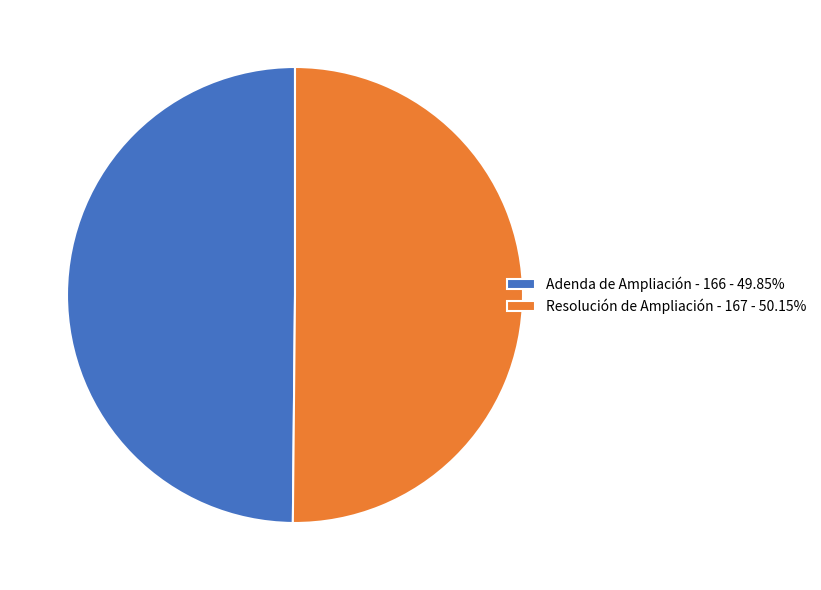

Approximately how many times larger is the value at Adenda de Ampliación - 166 - 49.85% compared to Resolución de Ampliación - 167 - 50.15%?

1.0